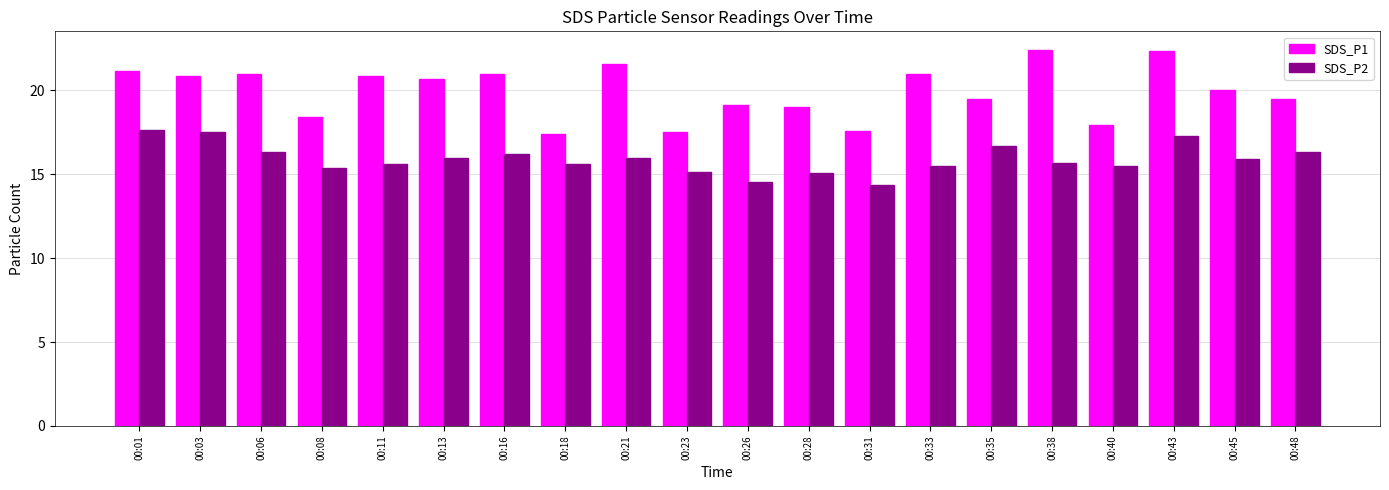

What is the minimum value for SDS_P1?

17.4